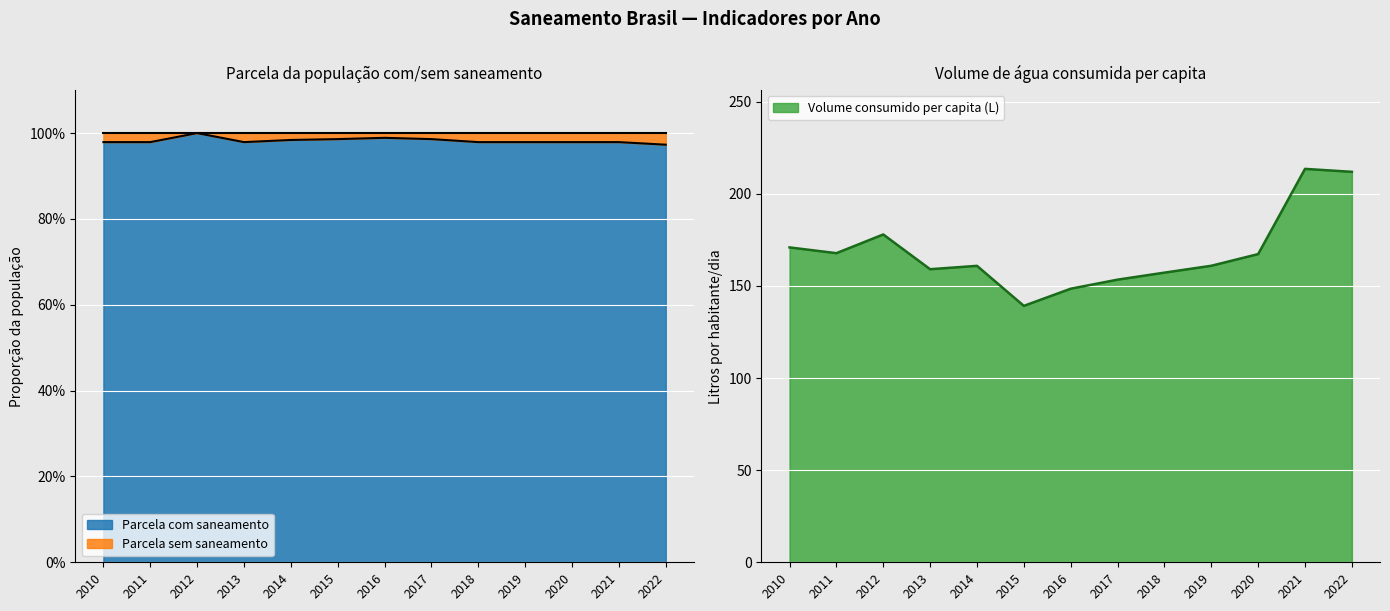

The Volume consumido per capita (L) series shows 94.3 at 2018. True or false?

False